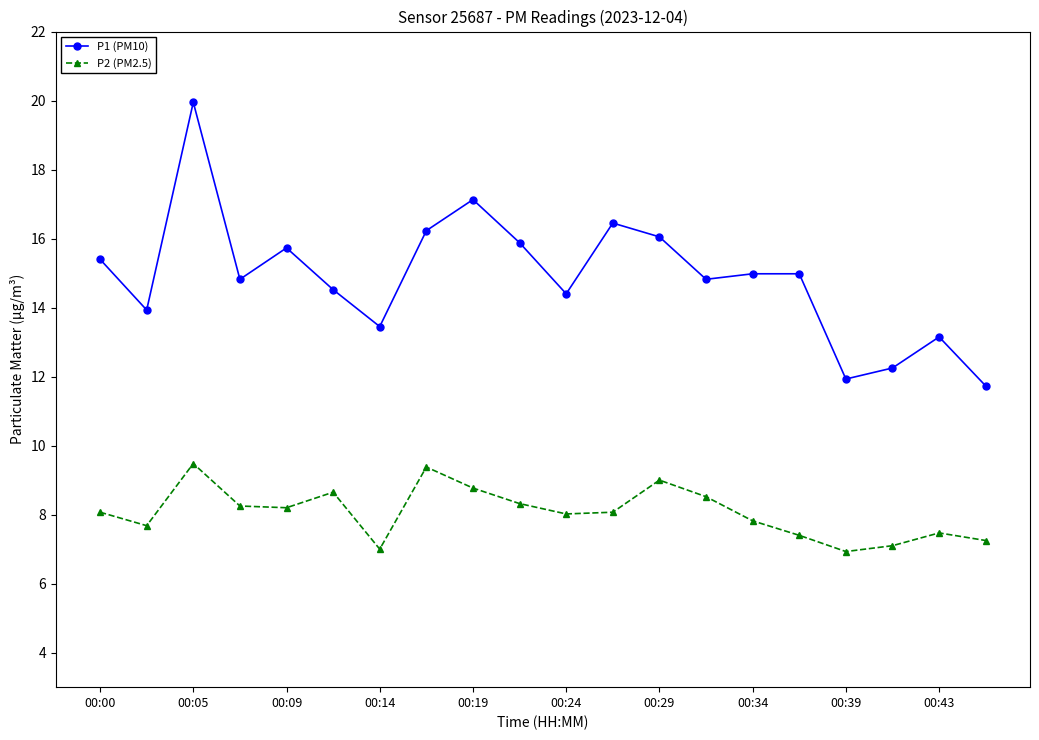

Rank the series by their average value, from lowest to highest.

P2 (PM2.5), P1 (PM10)